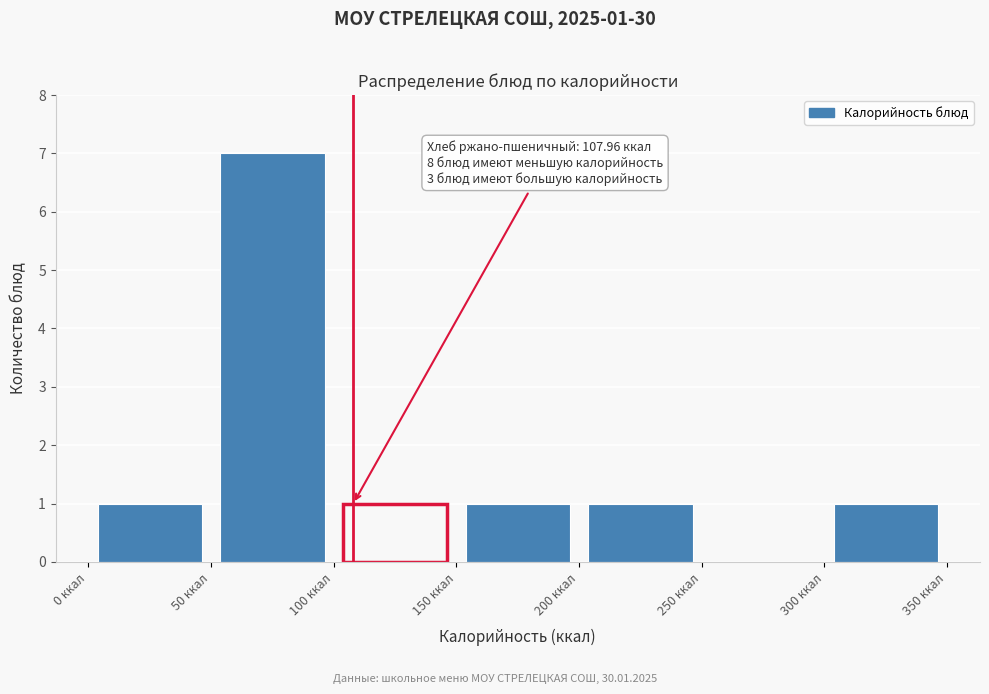

Over which range of the x-axis is the bar tallest?

50 to 100